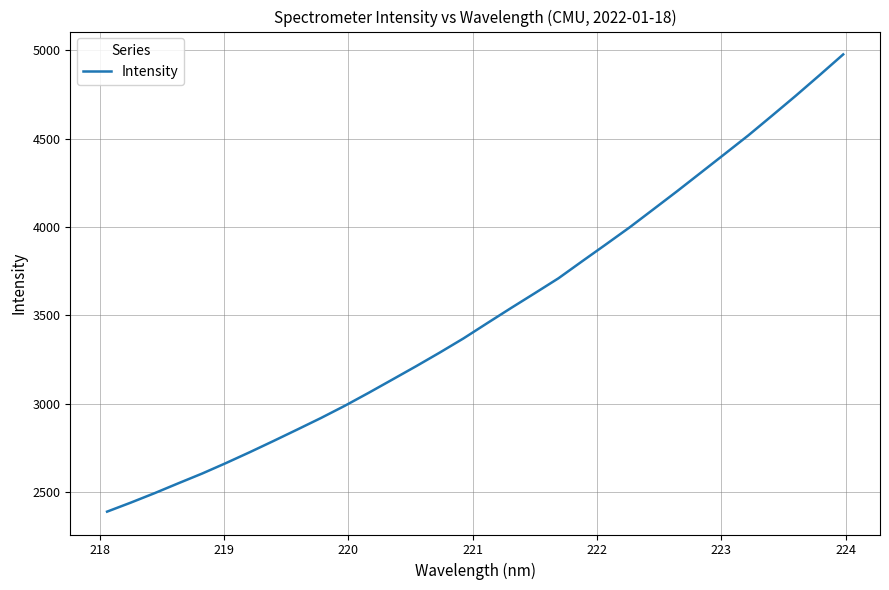

How many categories are shown in the chart?

32